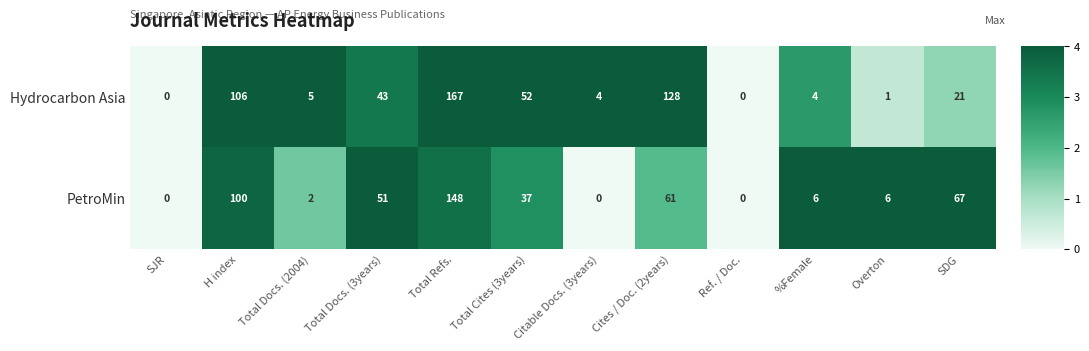

What is the difference between the Hydrocarbon Asia values at Ref. / Doc. and Total Docs. (3years)?

43